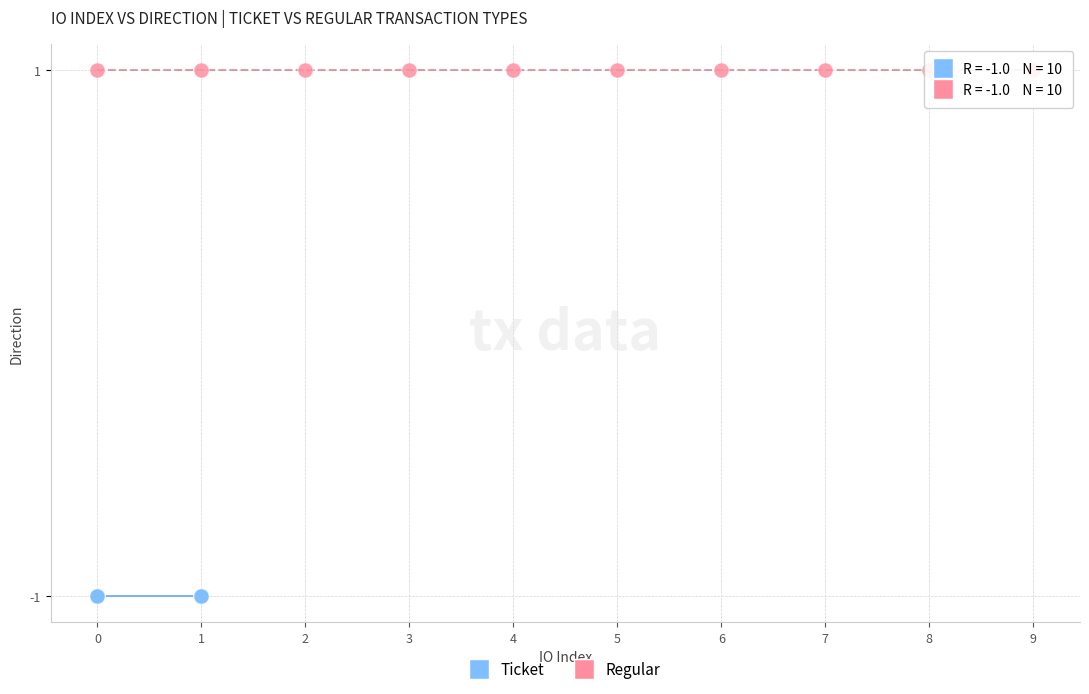

Which series contains the lowest Y value?

Ticket